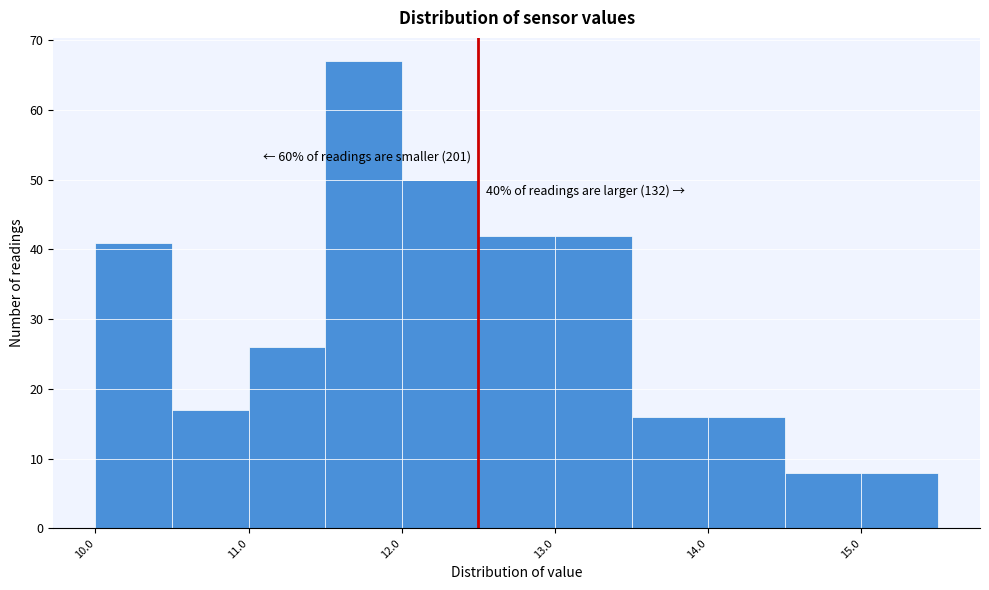

Which range on the x-axis has the tallest bar?

11.5 to 12.0